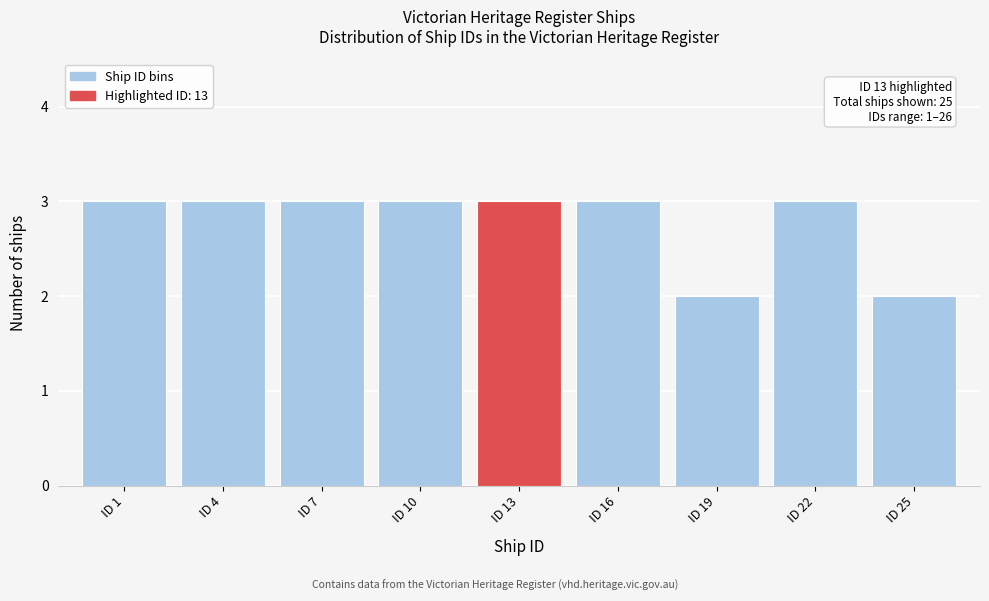

Reading left to right, transcribe all the data shown in this chart.

ID 1=3	ID 4=3	ID 7=3	ID 10=3	ID 13=3	ID 16=3	ID 19=2	ID 22=3	ID 25=2